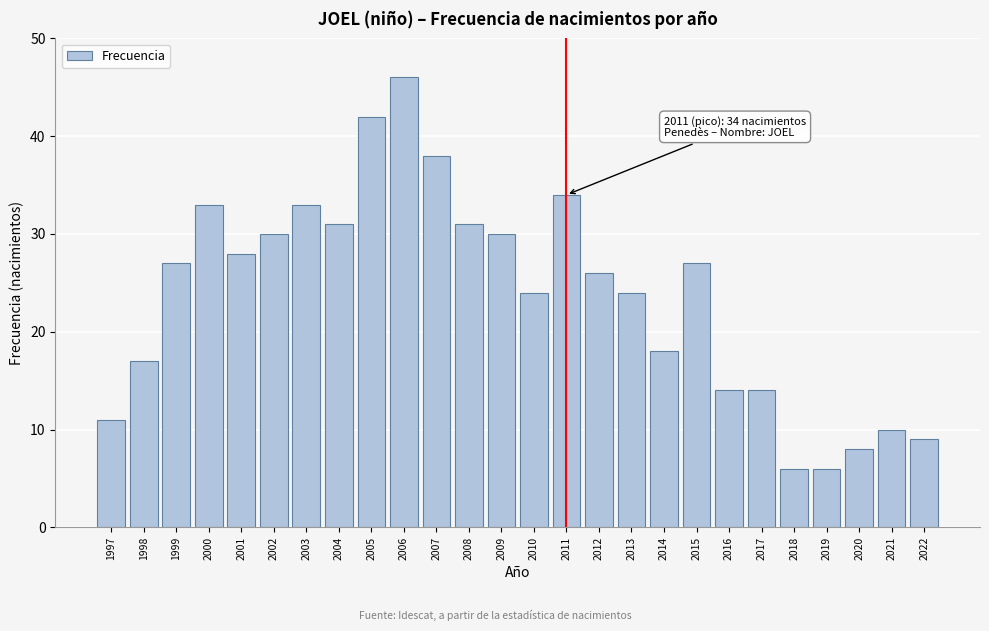

Reading left to right, transcribe all the data shown in this chart.

1997=11	1998=17	1999=27	2000=33	2001=28	2002=30	2003=33	2004=31	2005=42	2006=46	2007=38	2008=31	2009=30	2010=24	2011=34	2012=26	2013=24	2014=18	2015=27	2016=14	2017=14	2018=6	2019=6	2020=8	2021=10	2022=9